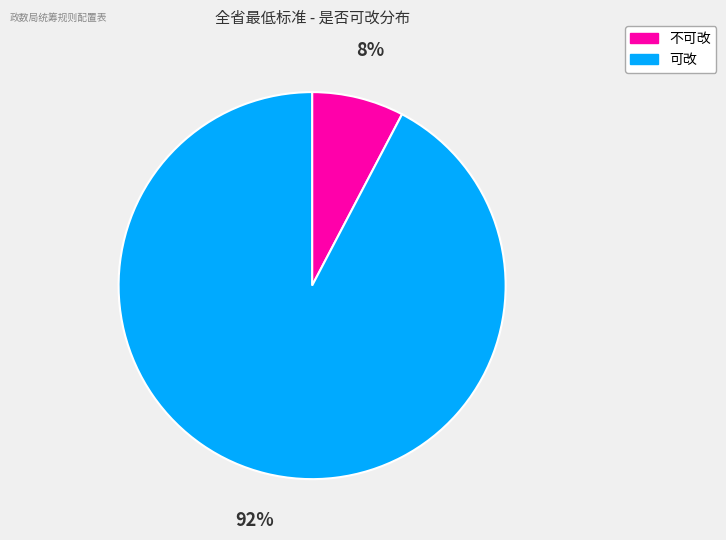

How many segments does this pie chart have?

2